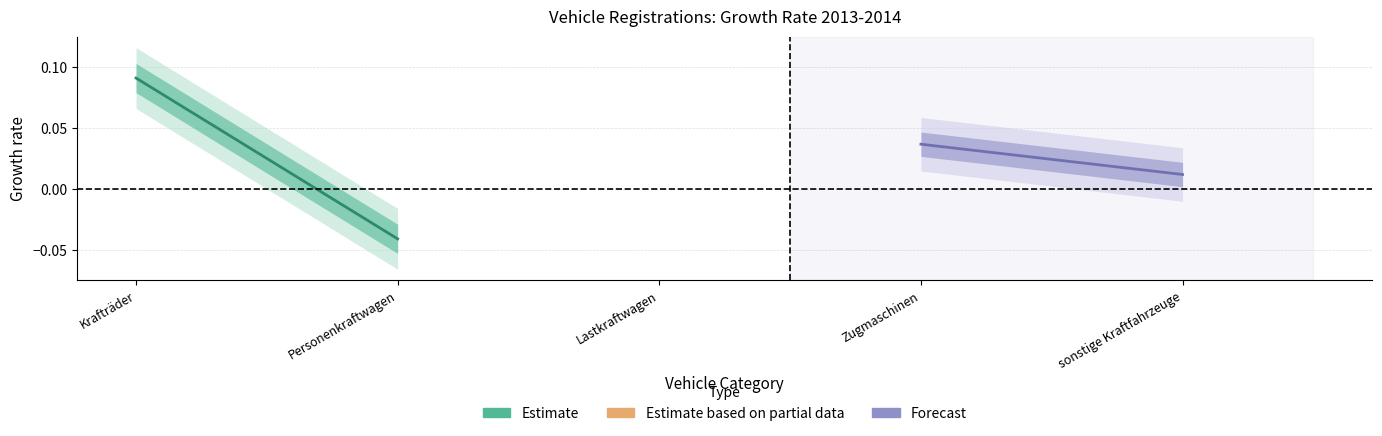

List the labels in order of Estimate value, largest first.

Krafträder, Personenkraftwagen